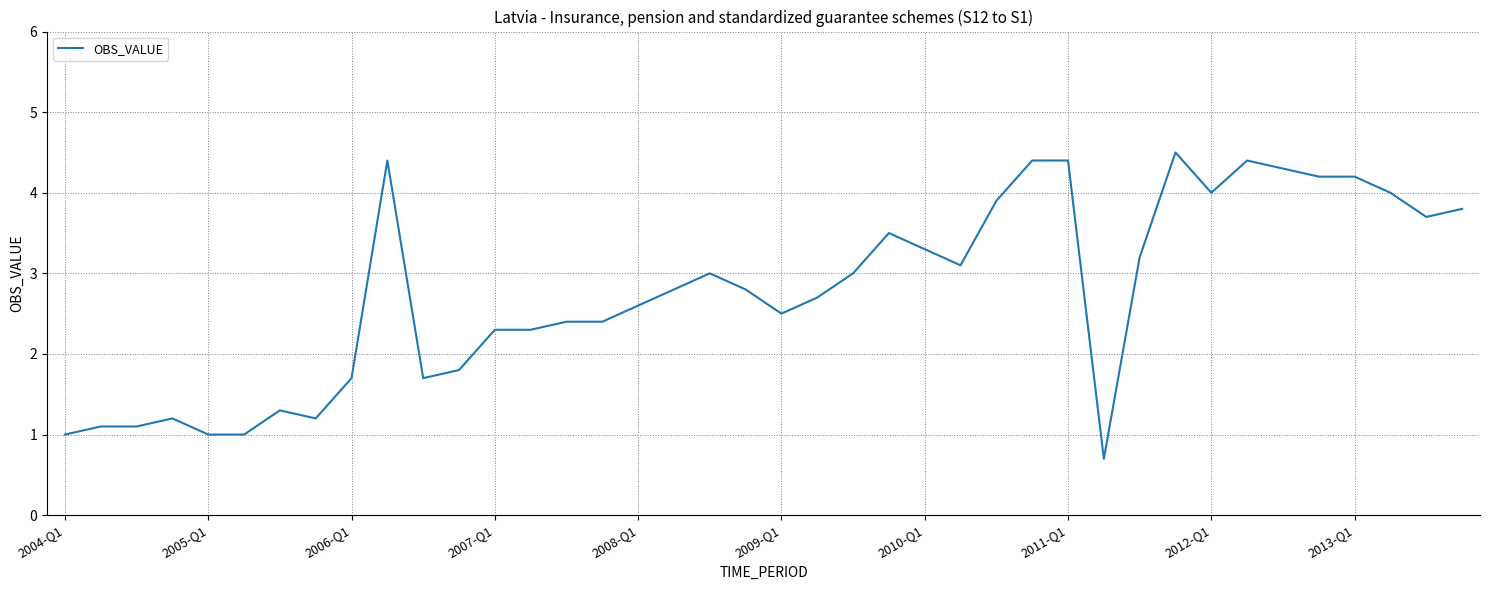

Reading left to right, transcribe all the data shown in this chart.

1.0	1.1	1.1	1.2	1.0	1.0	1.3	1.2	1.7	4.4	1.7	1.8	2.3	2.3	2.4	2.4	2.6	2.8	3.0	2.8	2.5	2.7	3.0	3.5	3.3	3.1	3.9	4.4	4.4	0.7	3.2	4.5	4.0	4.4	4.3	4.2	4.2	4.0	3.7	3.8